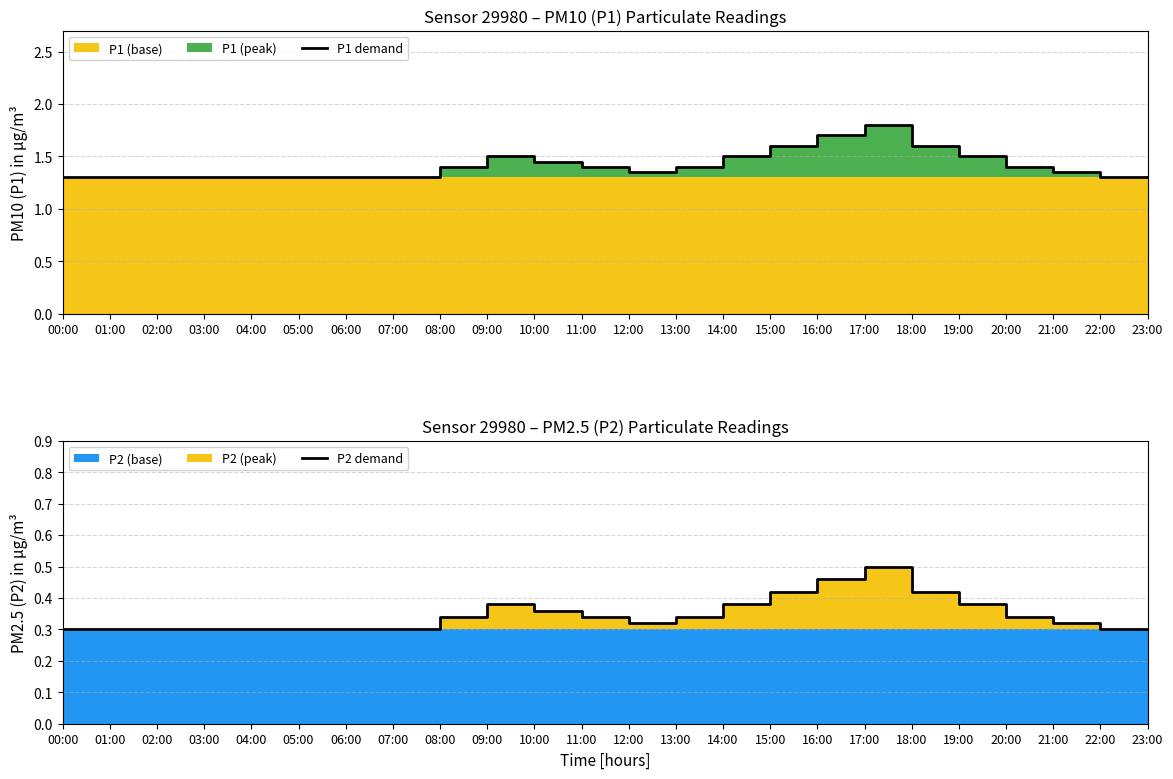

Reading left to right, extract all data points from this chart.

P1 demand: 00:00=1.3	01:00=1.3	02:00=1.3	03:00=1.3	04:00=1.3	05:00=1.3	06:00=1.3	07:00=1.3	08:00=1.4	09:00=1.5	10:00=1.4	11:00=1.4	12:00=1.4	13:00=1.4	14:00=1.5	15:00=1.6	16:00=1.7	17:00=1.8	18:00=1.6	19:00=1.5	20:00=1.4	21:00=1.4	22:00=1.3	23:00=1.3
P2 demand: 00:00=0.3	01:00=0.3	02:00=0.3	03:00=0.3	04:00=0.3	05:00=0.3	06:00=0.3	07:00=0.3	08:00=0.3	09:00=0.4	10:00=0.4	11:00=0.3	12:00=0.3	13:00=0.3	14:00=0.4	15:00=0.4	16:00=0.5	17:00=0.5	18:00=0.4	19:00=0.4	20:00=0.3	21:00=0.3	22:00=0.3	23:00=0.3